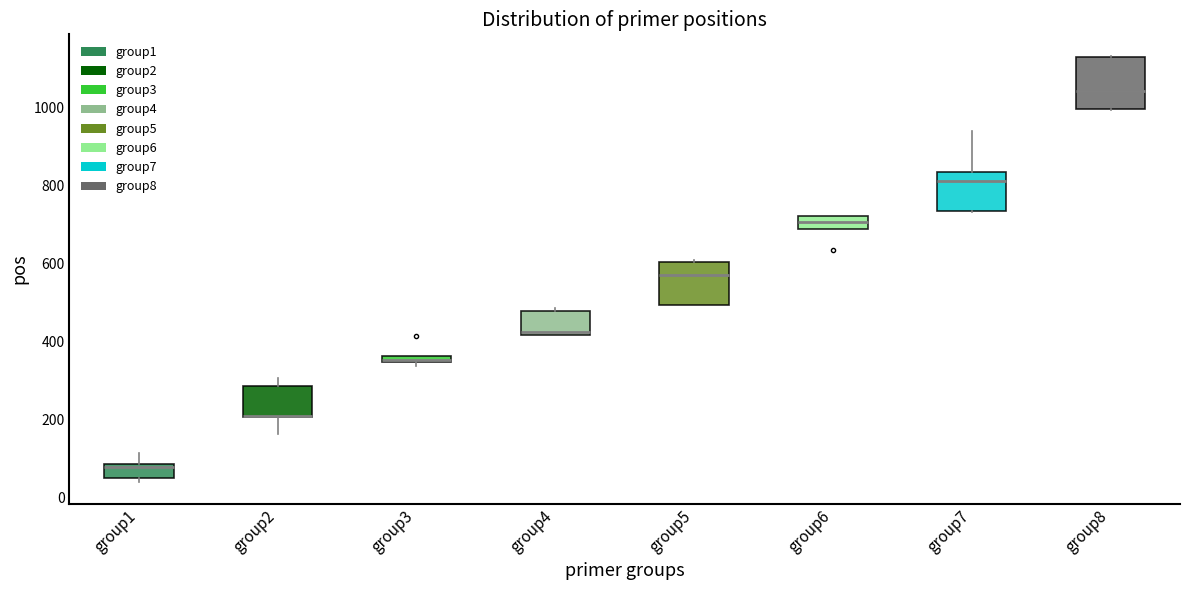

Comparing the boxes themselves (not the whiskers), which one is the tallest?

group8